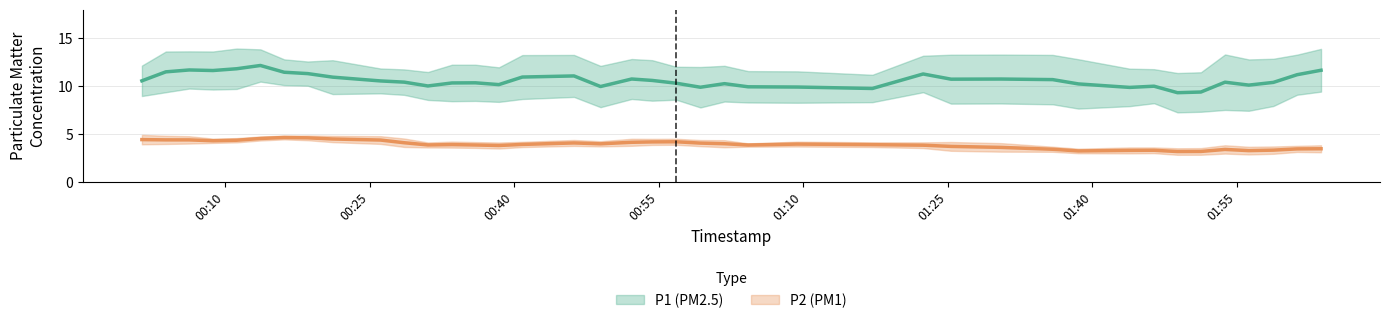

The P2 series shows 3.9 at 11. True or false?

True